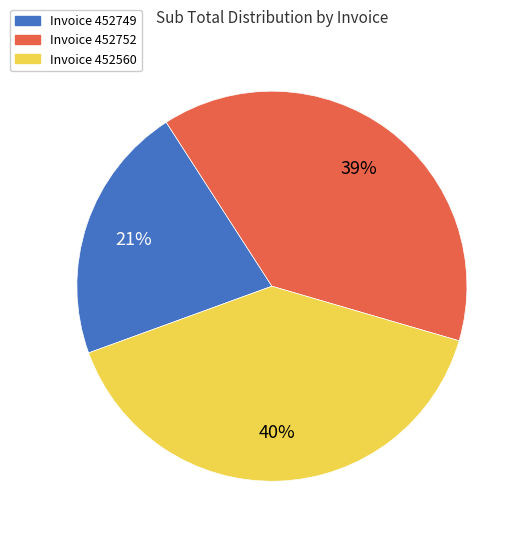

The Invoice 452752 slice represents 39% of the pie. True or false?

True